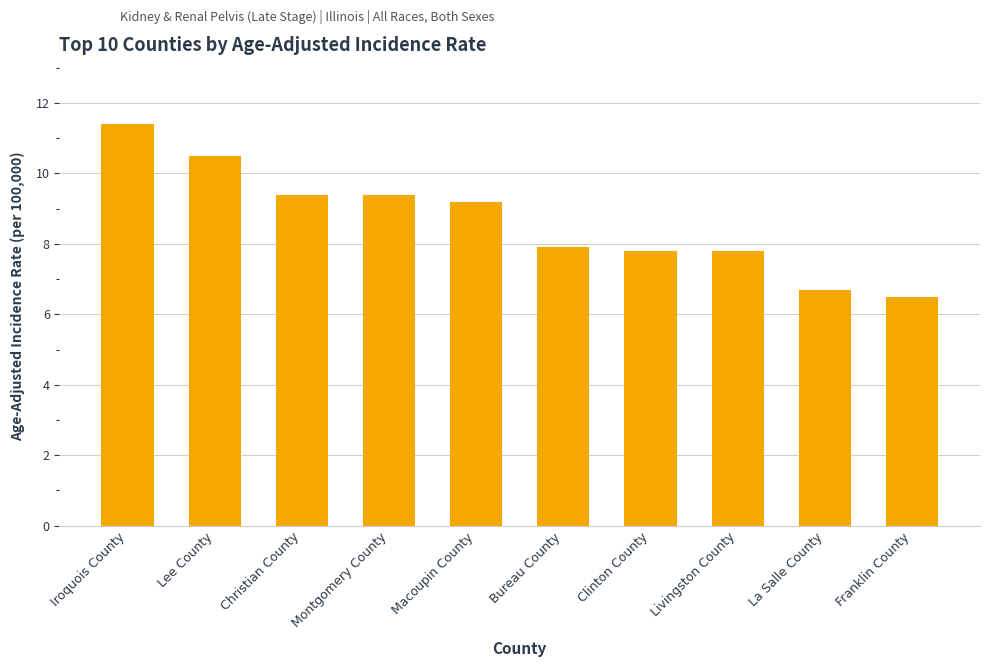

What is the difference between the maximum and minimum values?

4.9